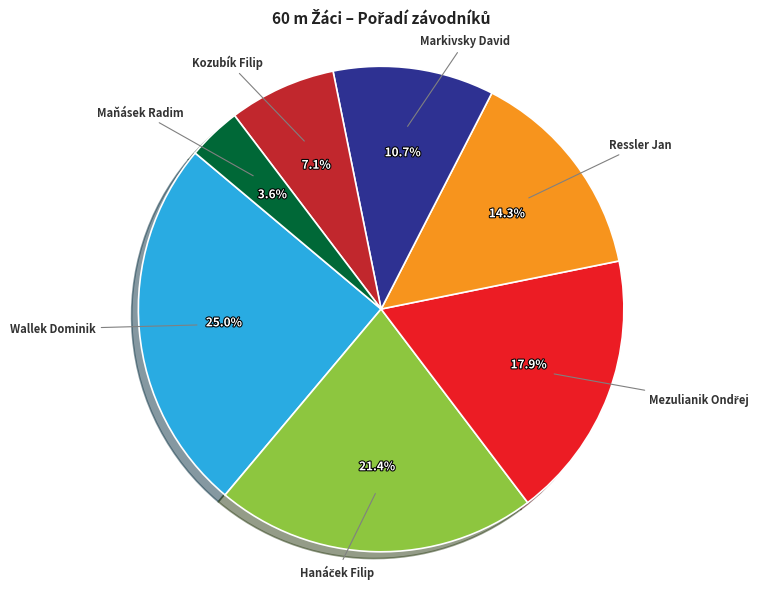

Is the sum of Markivsky David and Wallek Dominik greater than half?

No